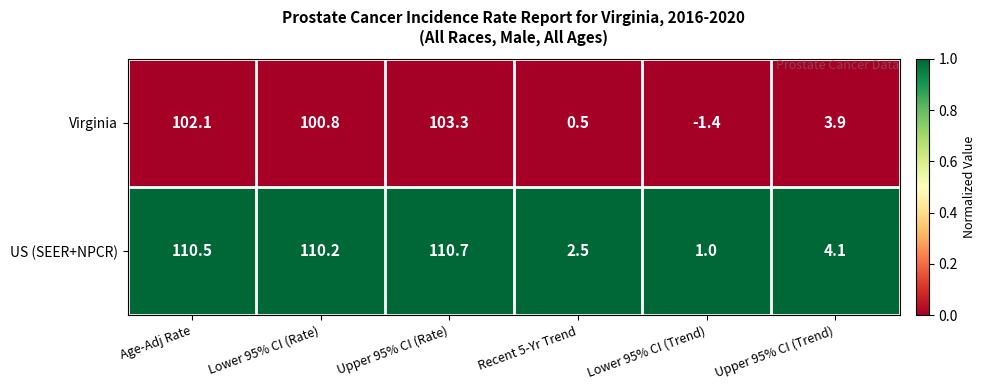

At how many categories does at least one series exceed 0?

6